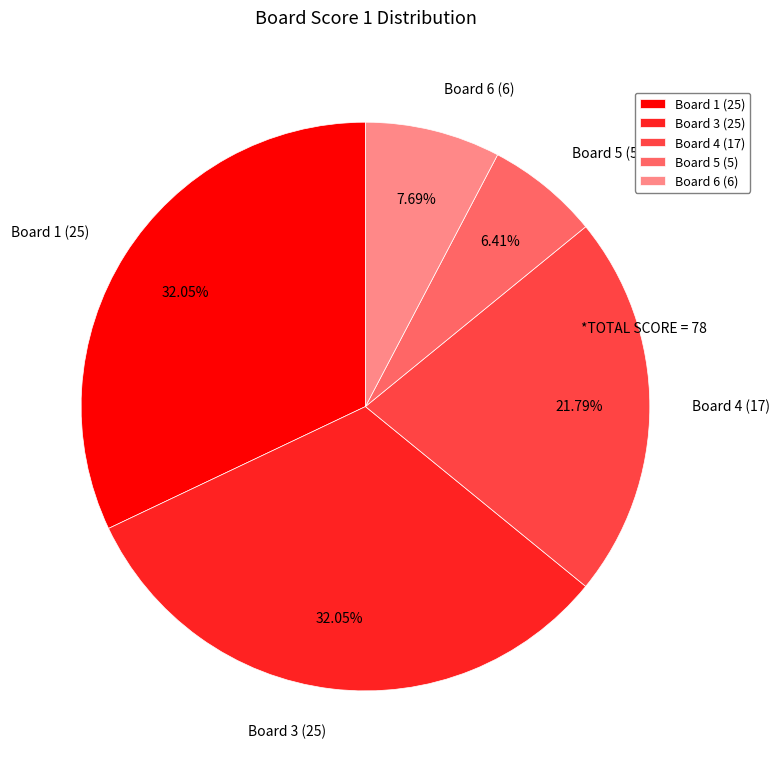

Which has a higher value, Board 6 (6) or Board 5 (5)?

Board 6 (6)